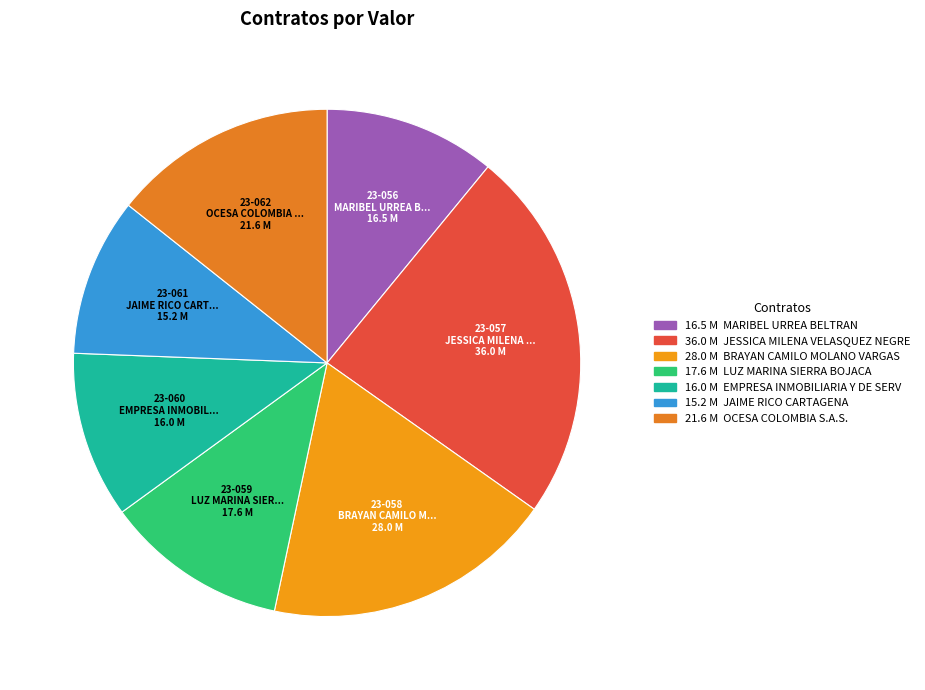

What is the ratio of the value at 23-059 to the value at 23-056?

1.1